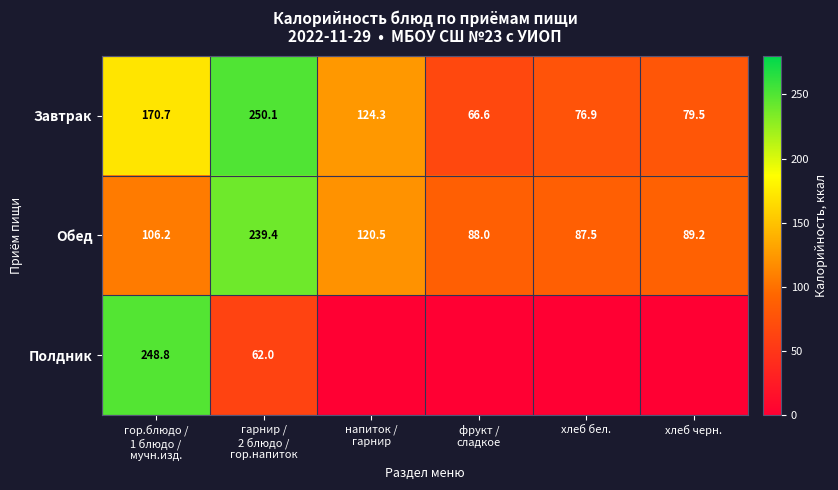

True or false: Обед has a value of 132.7 at хлеб черн..

False